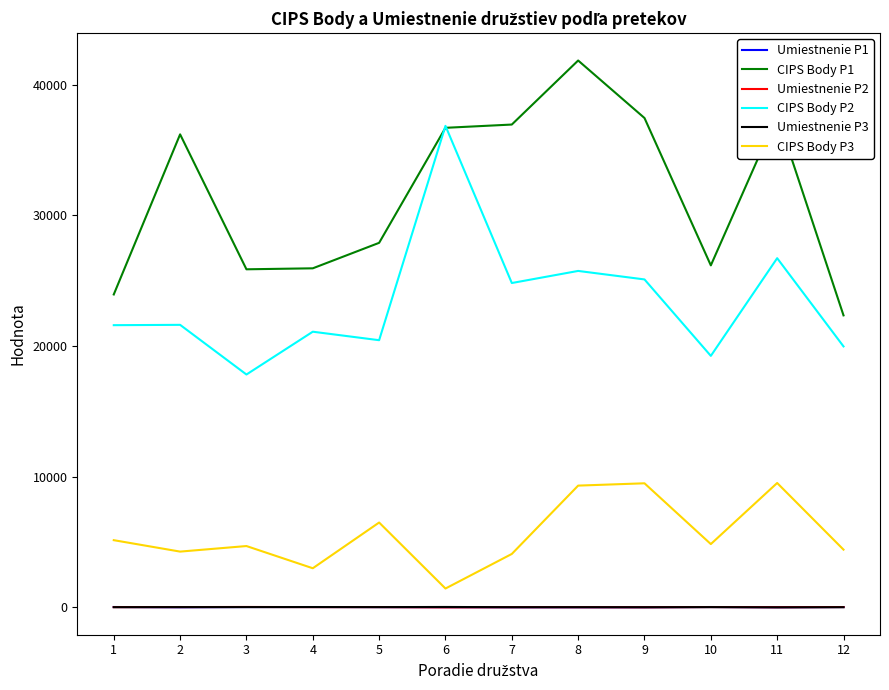

What is the difference between the Umiestnenie P1 values at 7 and 3?

16.0